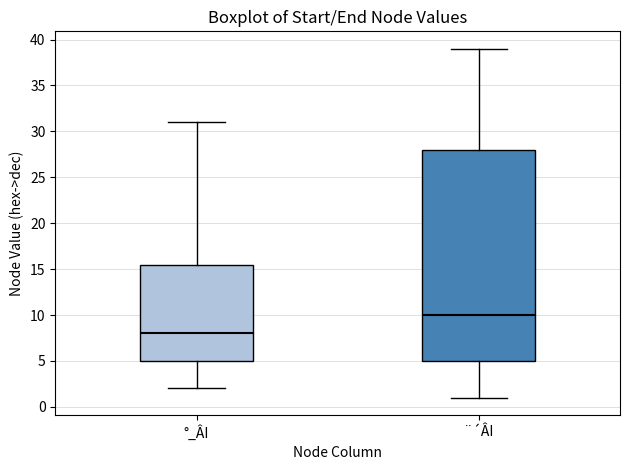

Which box has the highest median line?

¨´ÂI